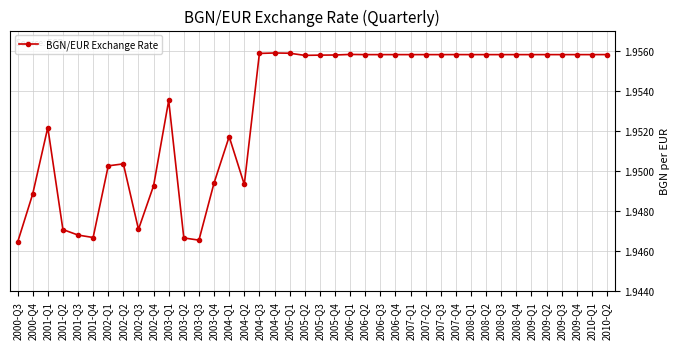

Which category has the lowest value across all series?

2000-Q3